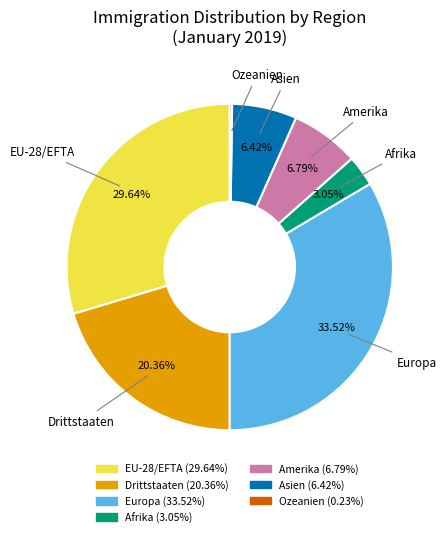

To the nearest percent, what is the difference between the EU-28/EFTA and Europa slice percentages?

4%